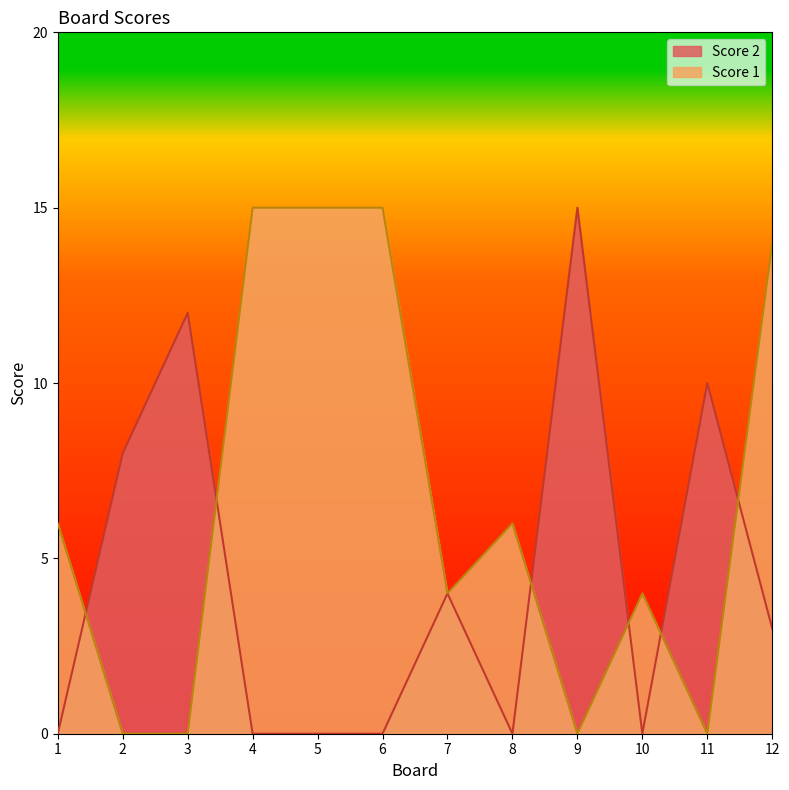

How many interior local valleys does the Score 1 series have?

3